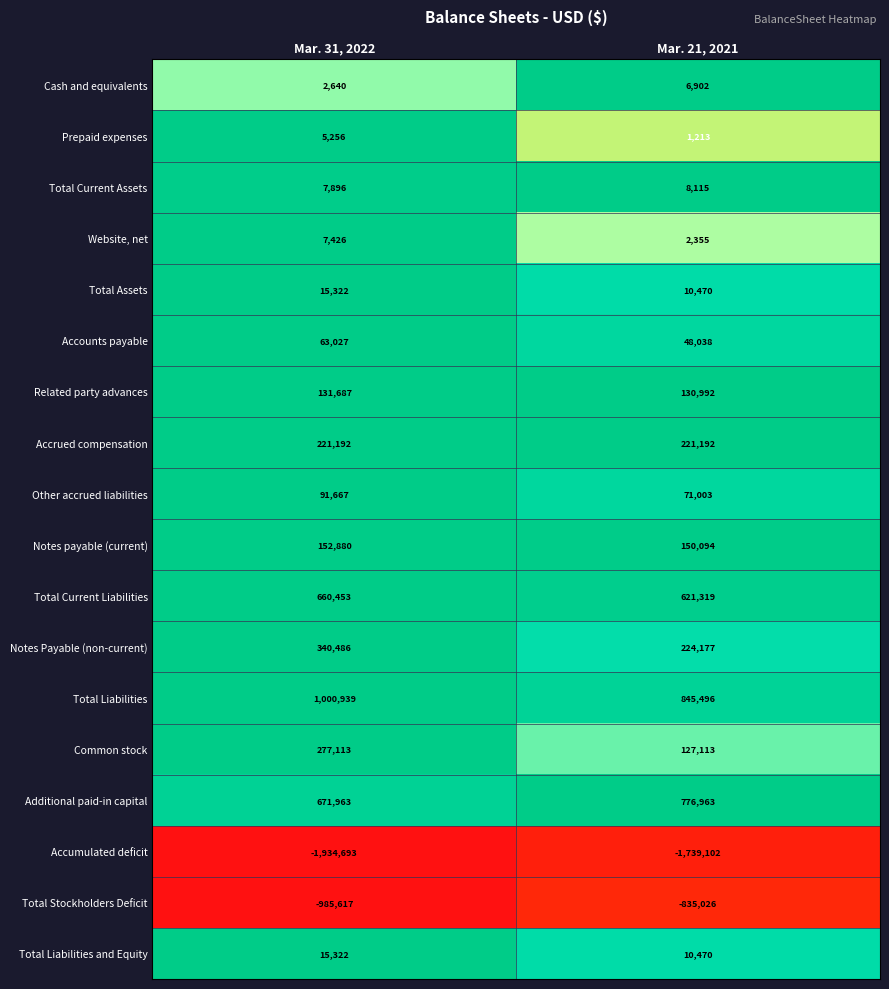

How many categories are shown in the chart?

2